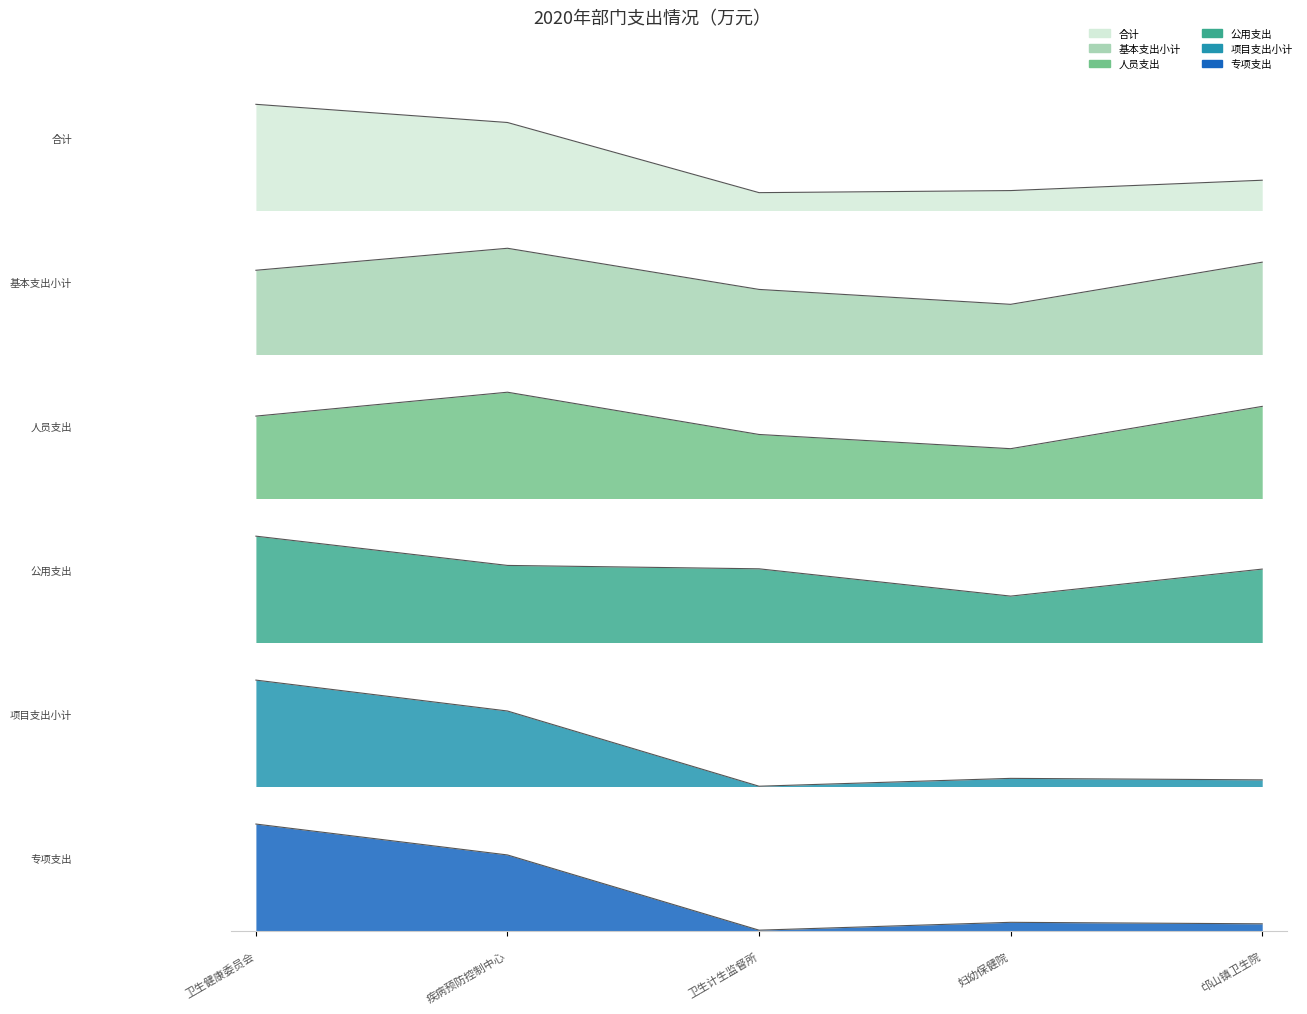

At which label does 公用支出 first exceed 10?


卫生健康委员会